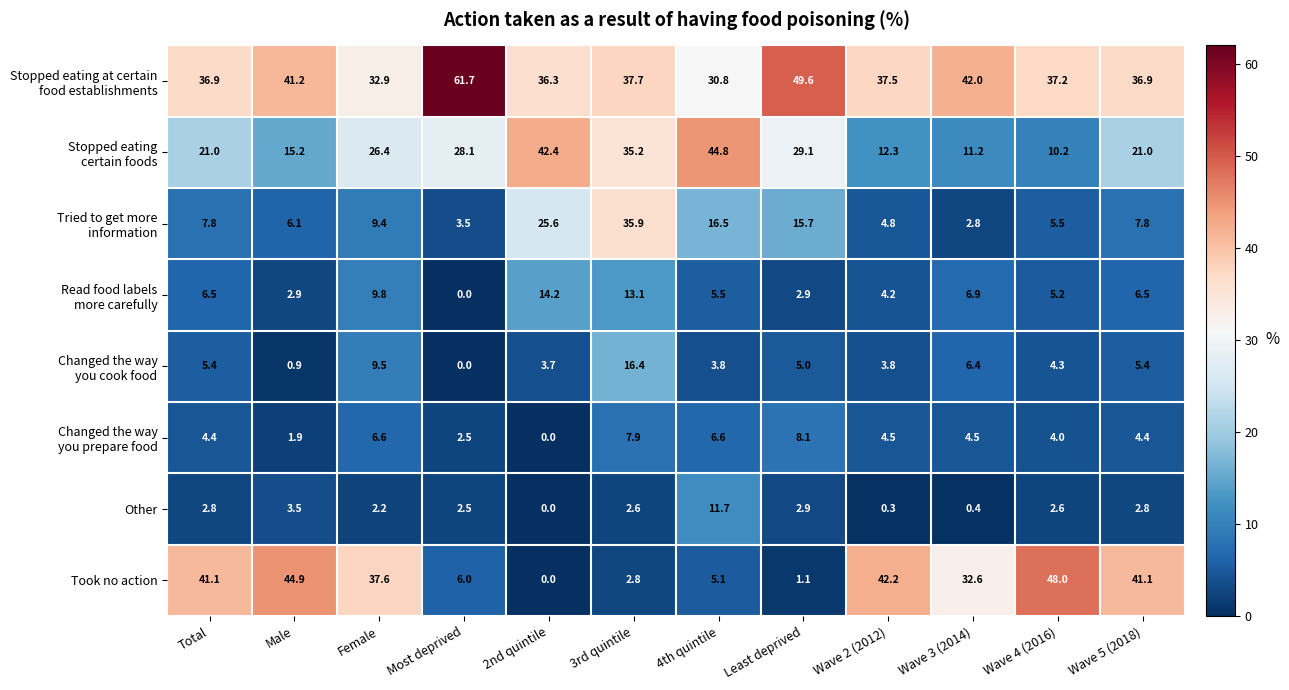

What is the average value of the Other series?

2.9